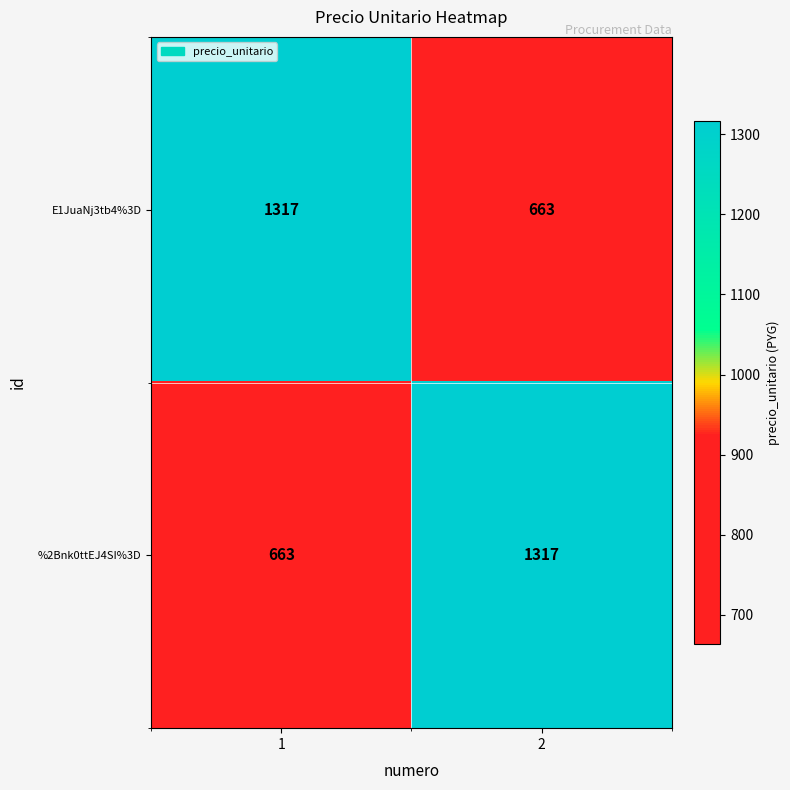

What is the total value across all series at 2?

1980